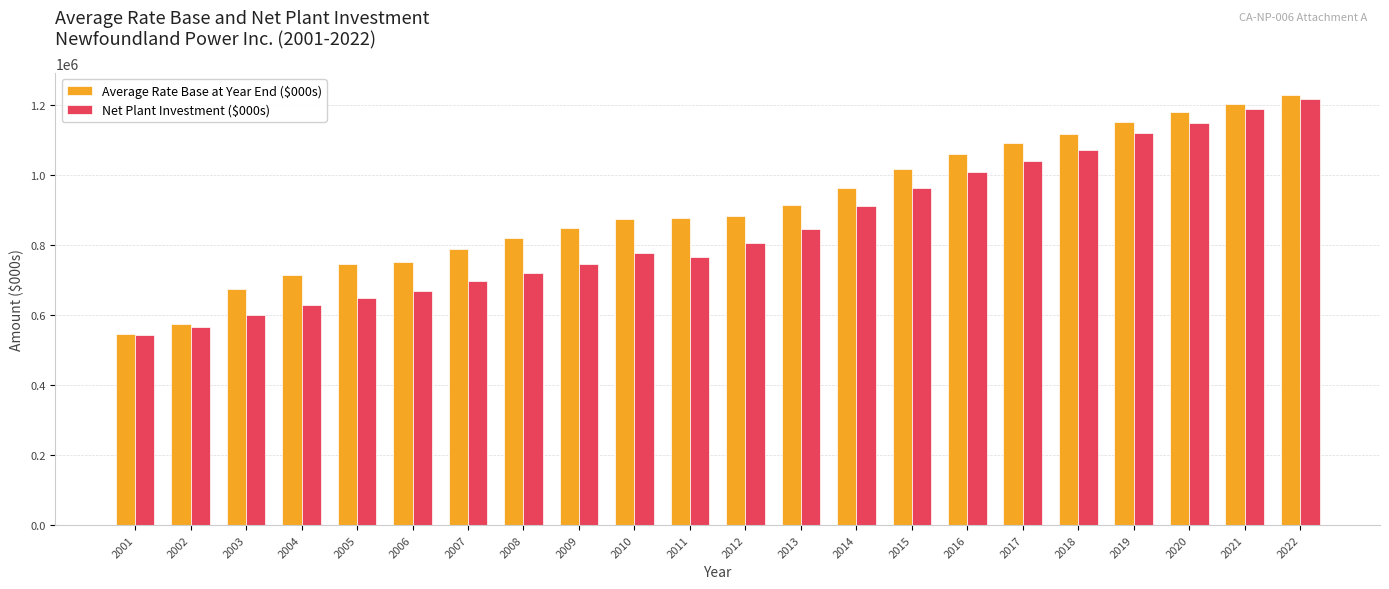

Between 2010 and 2018, which series saw the biggest shift?

Net Plant Investment ($000s)